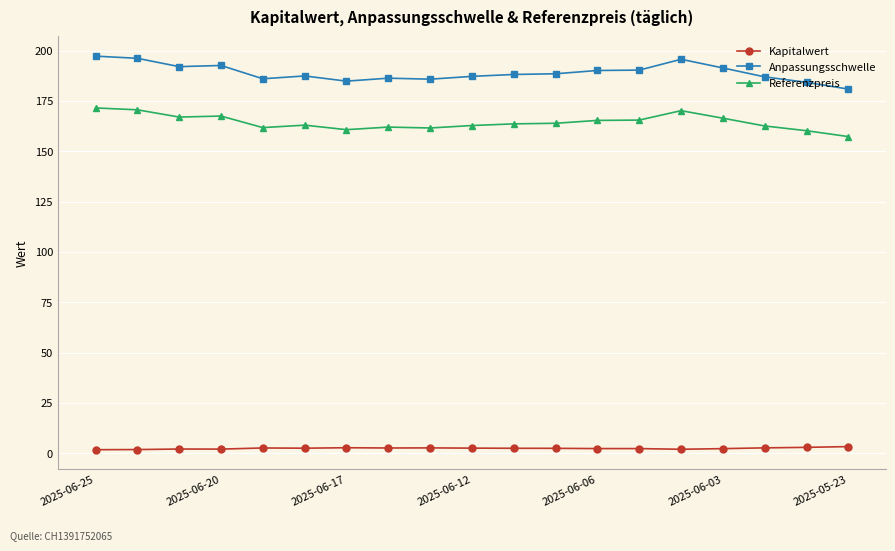

In Kapitalwert, how many points are higher than both neighbors (excluding endpoints)?

4